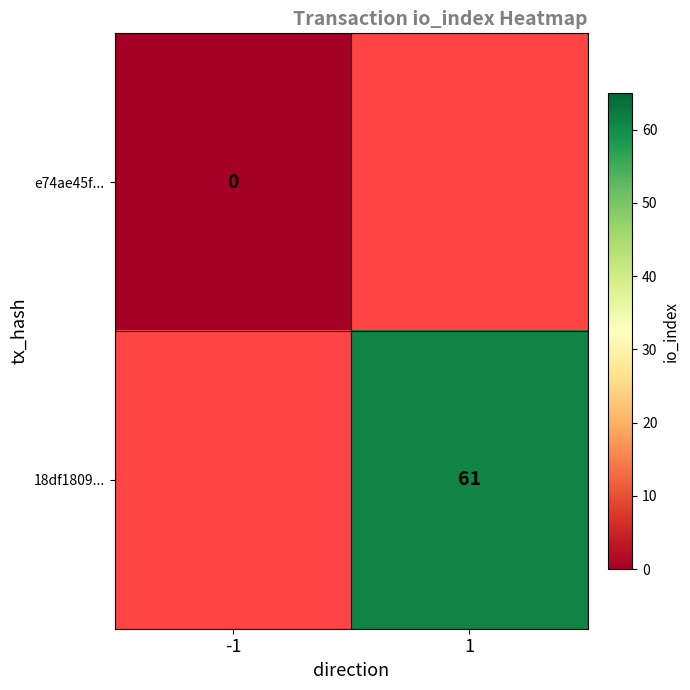

The value of e74ae45f... at -1 is 0.0. True or false?

True